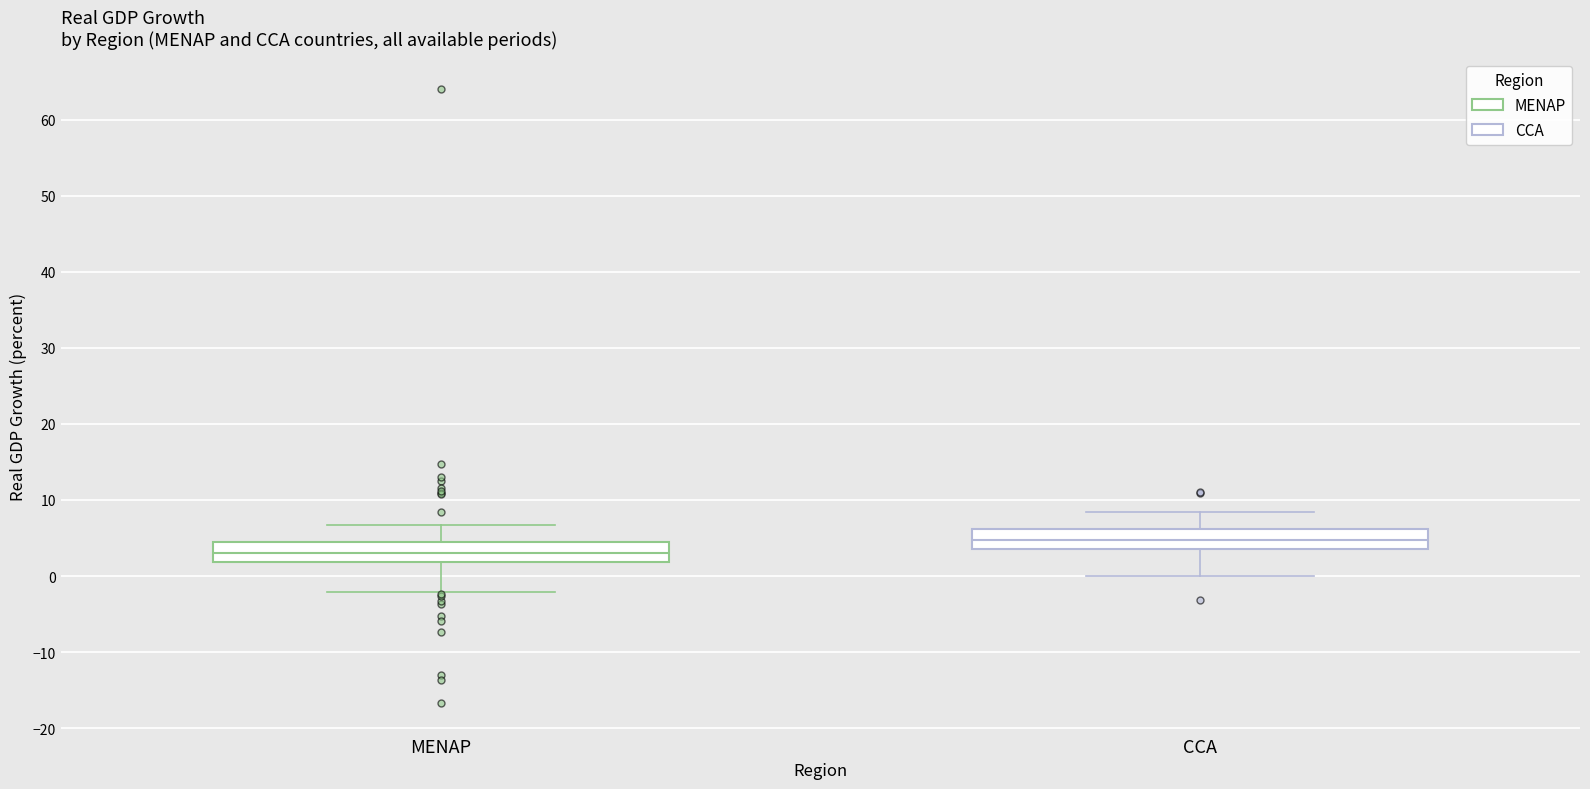

Where does the upper whisker of the box for CCA end on the y-axis? The values are not printed on the chart, so give them approximately, as read against the axis.

8